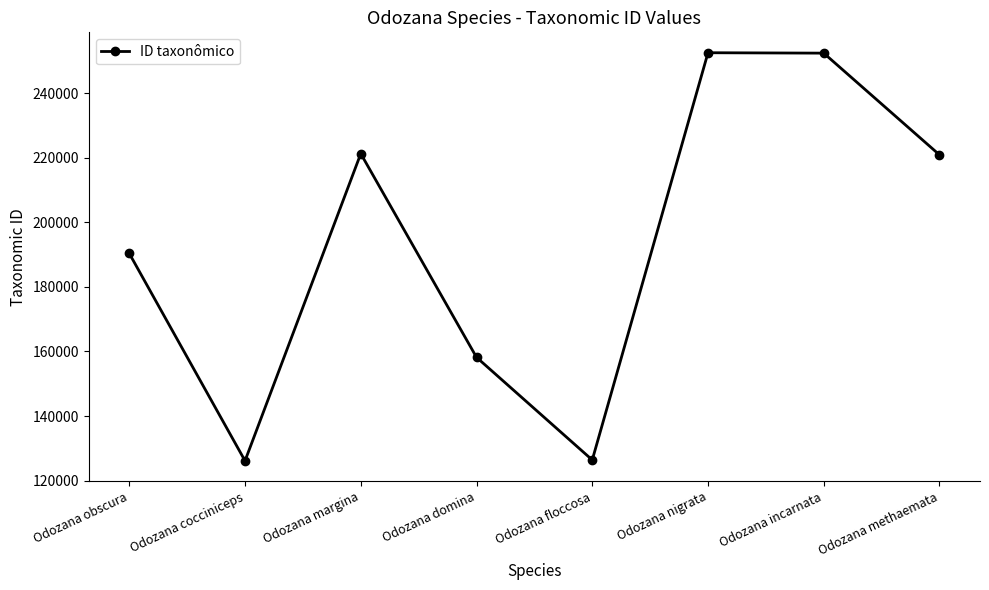

What is the label of the 5th point from the left?

Odozana floccosa